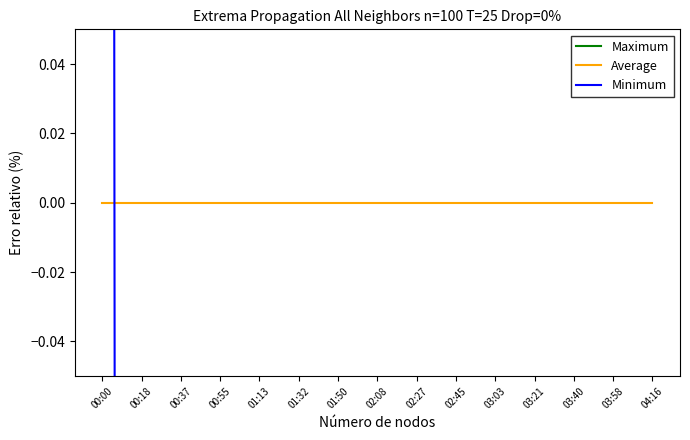

At which category does the chart reach its peak across all series?

03:40